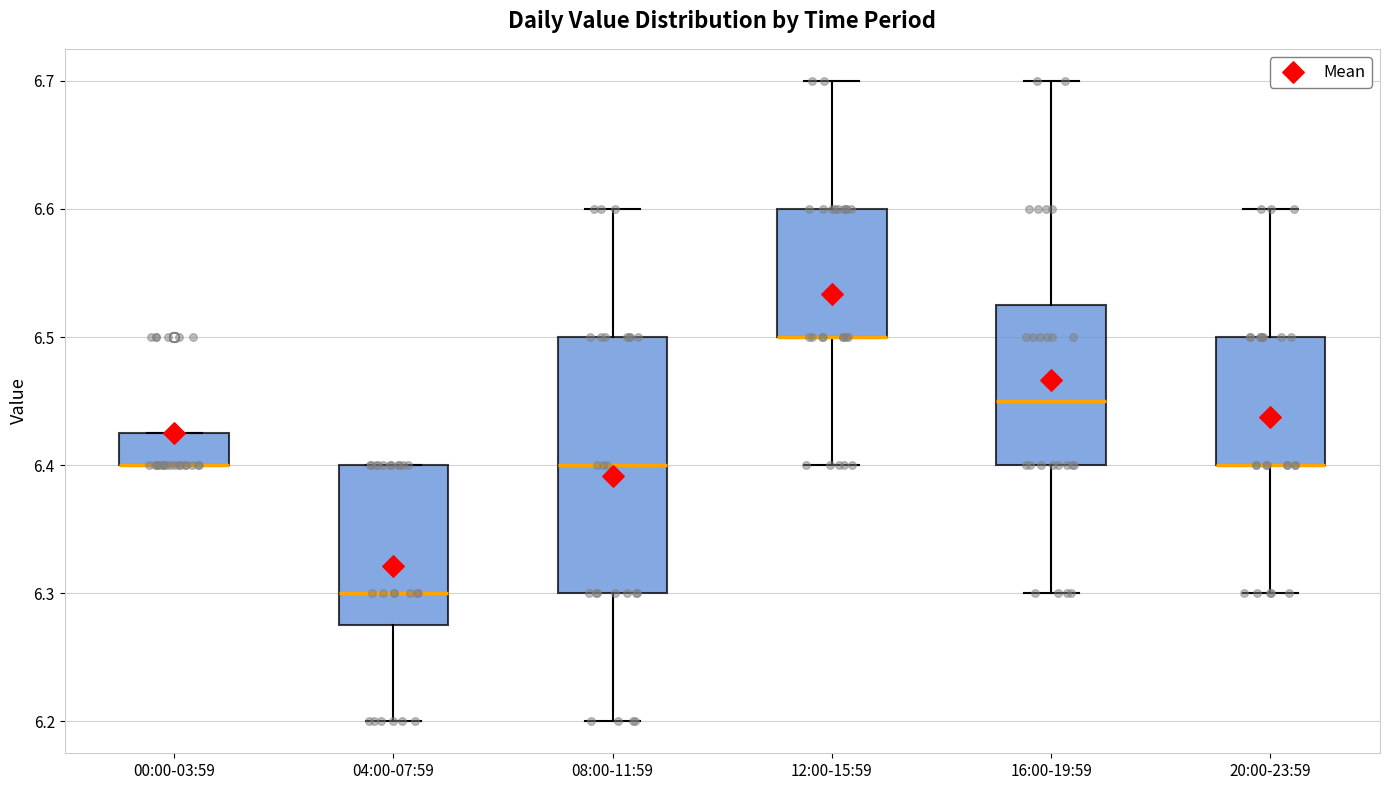

Comparing the boxes themselves (not the whiskers), which one is the tallest?

08:00-11:59